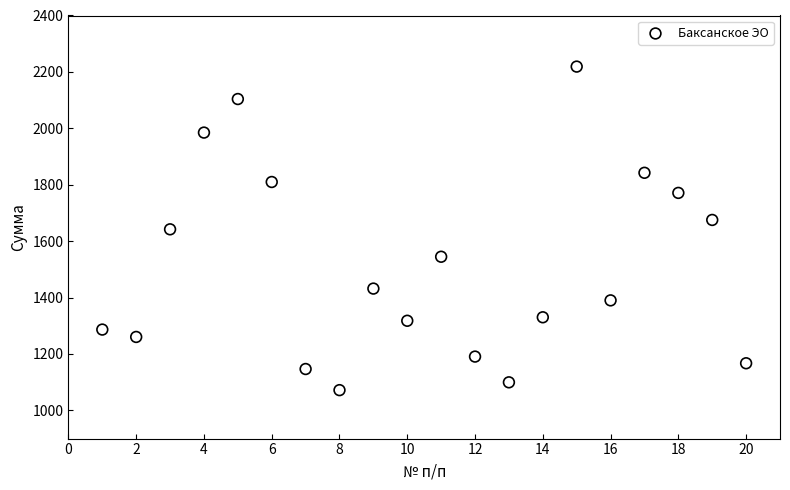

What is the range of Y values (max minus min)?

1147.1